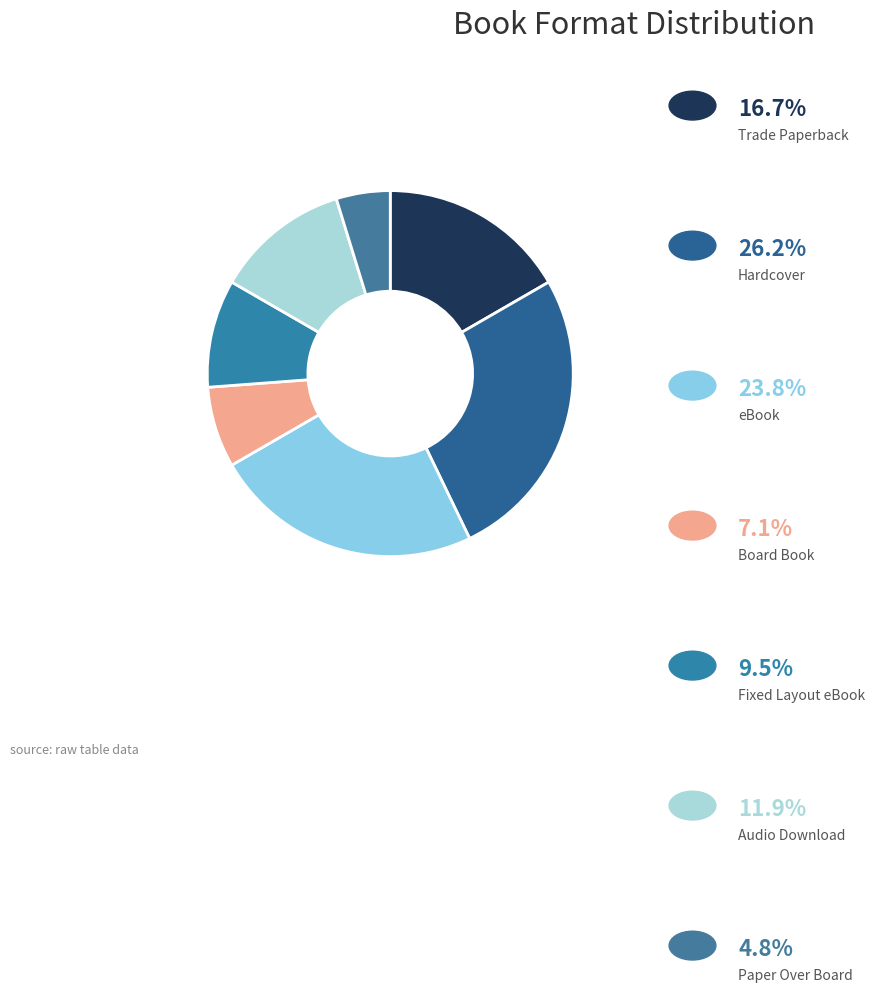

Which category has the biggest portion of the pie?

Hardcover